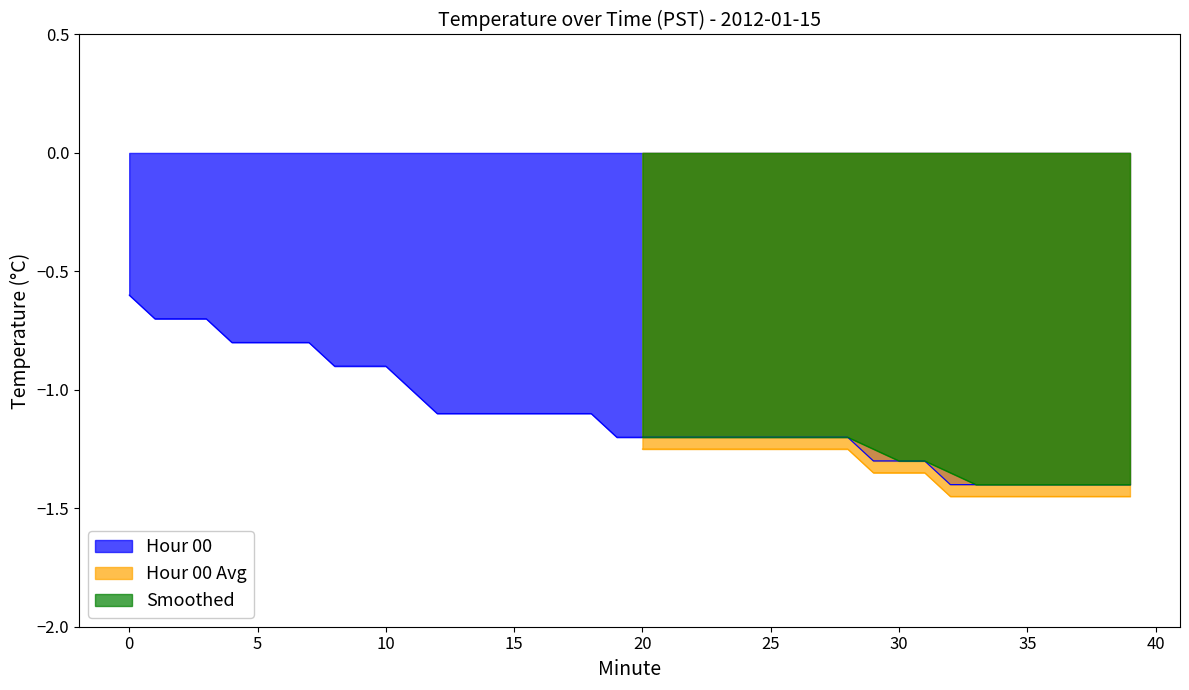

Which series has the largest total across all categories?

Smoothed